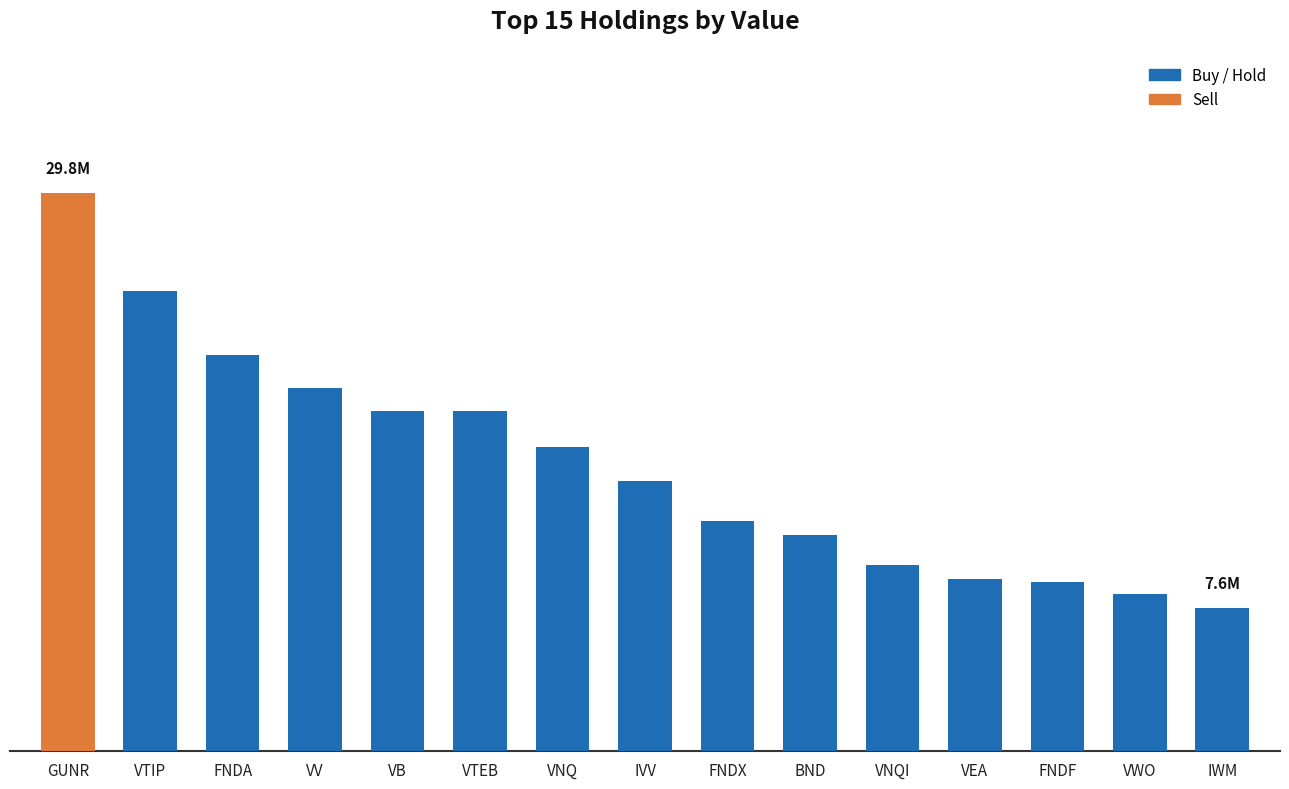

Is it true that the value at BND is 11560000?

True